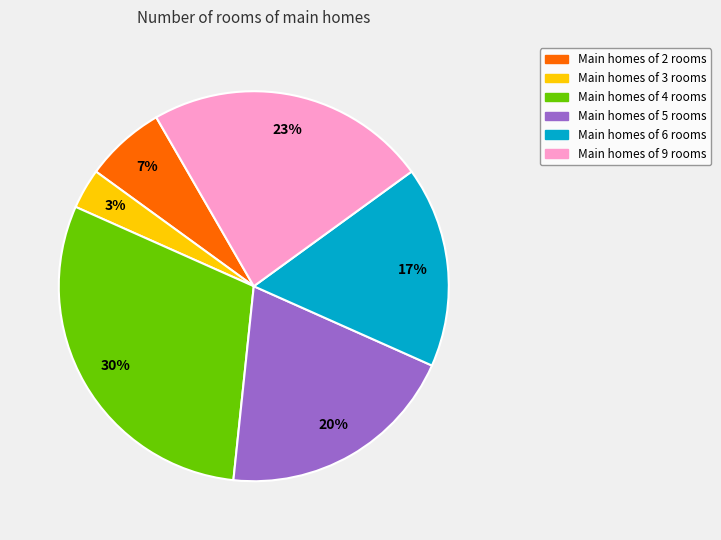

Does any single category account for the majority?

No